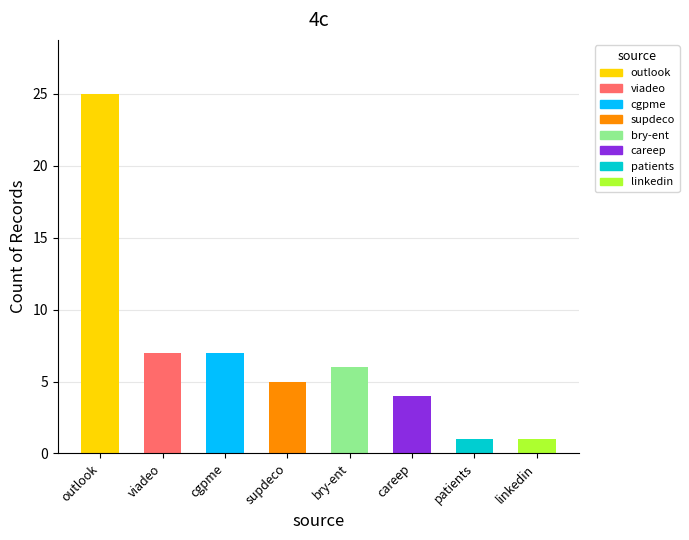

What is the label of the 7th bar from the right?

viadeo